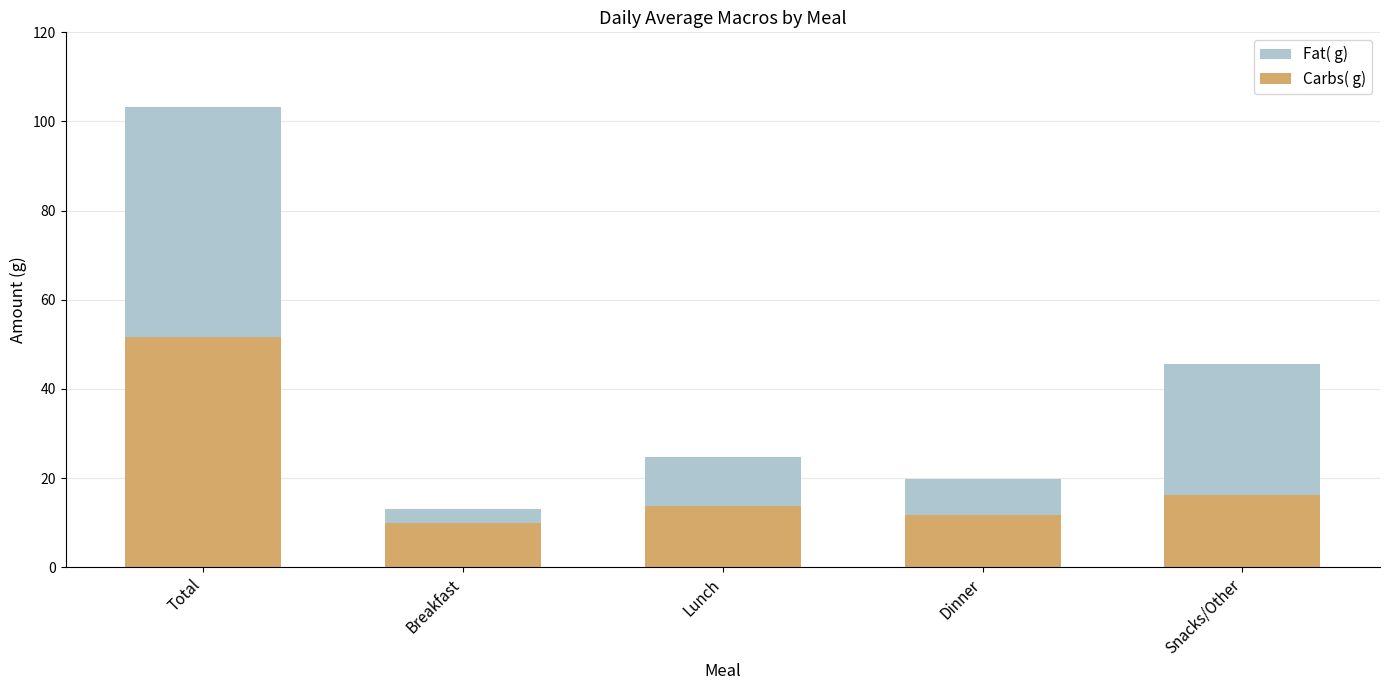

How many data points in Carbs( g) are less than 13?

2